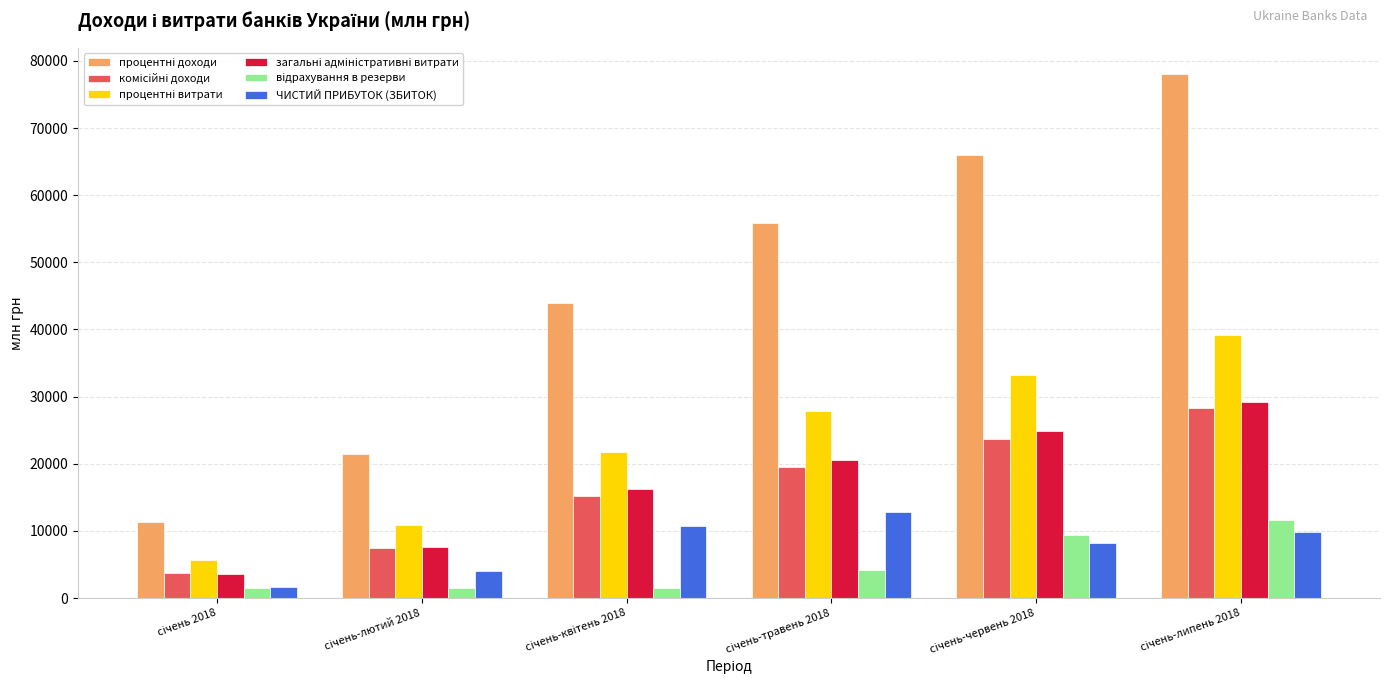

What is the sum of all ЧИСТИЙ ПРИБУТОК (ЗБИТОК) values?

47262